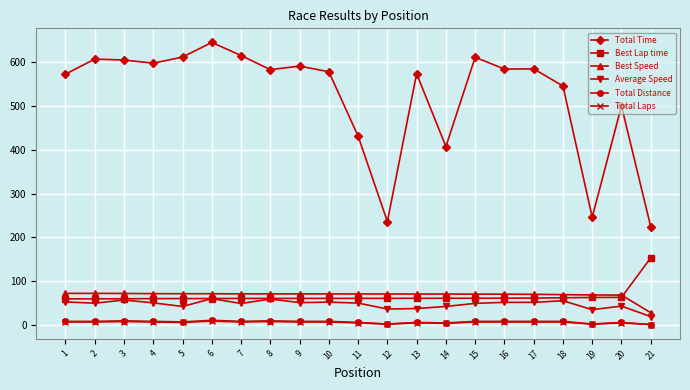

Is it true that Best Speed equals 70.4 at 16?

True